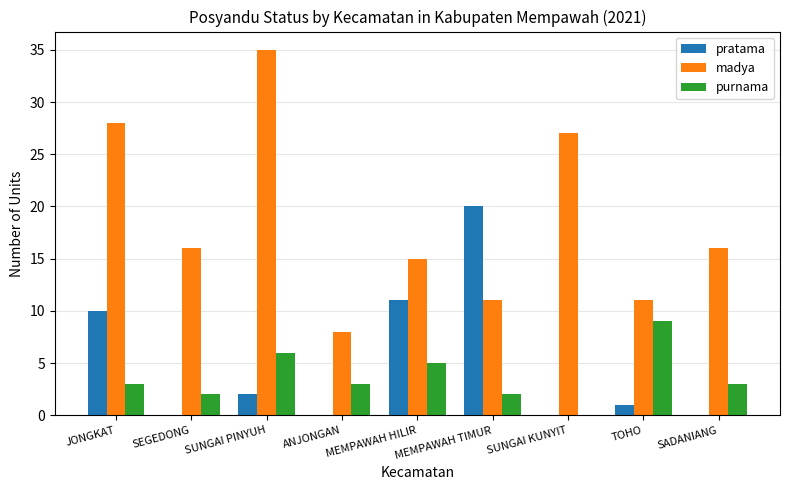

The value of madya at SUNGAI KUNYIT is 36. True or false?

False